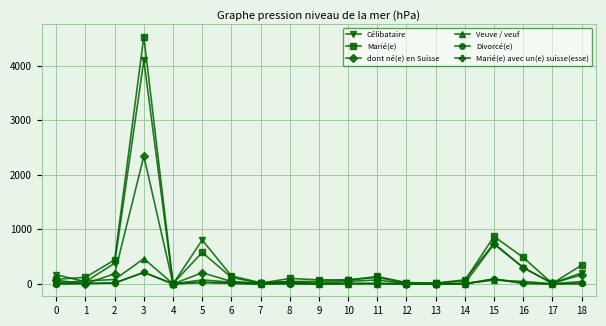

What is the difference between the highest and lowest values at 17?

12